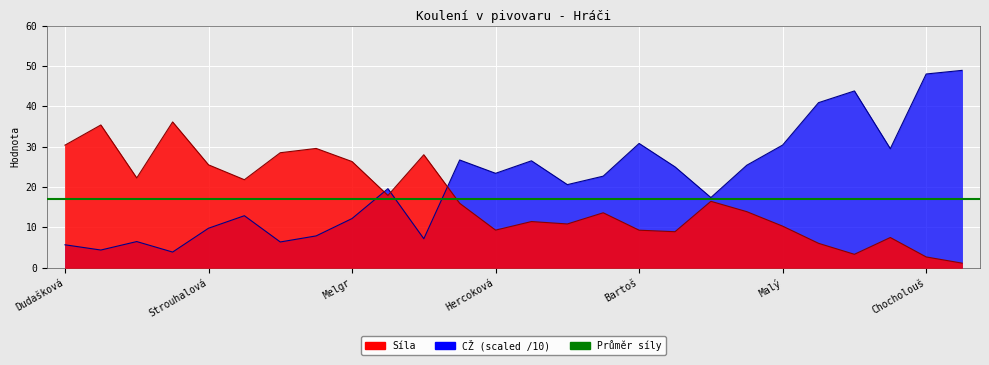

True or false: Síla has more than 1 interior local peaks.

True